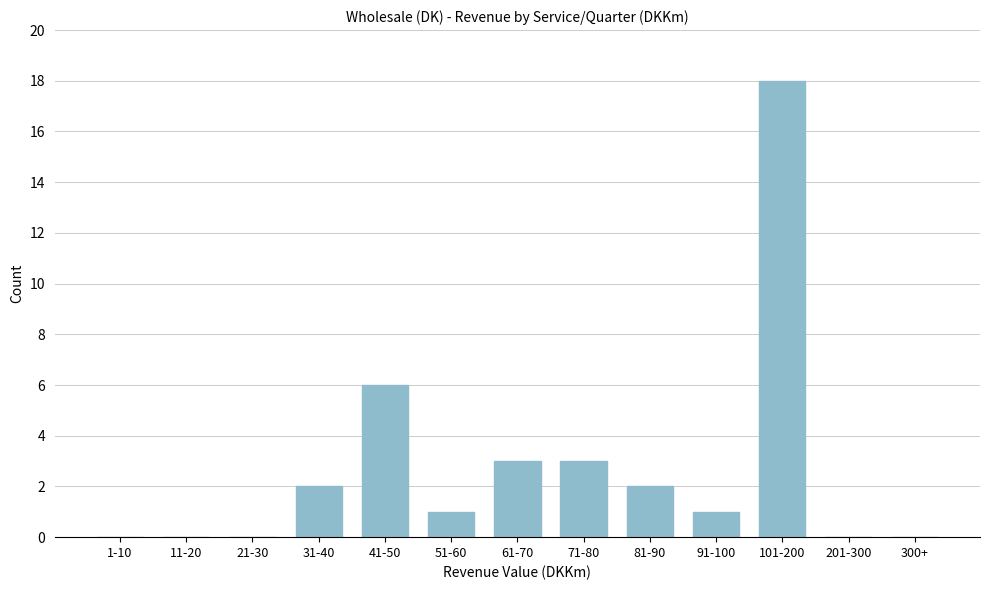

Reading left to right, transcribe all the data shown in this chart.

1-10=0	11-20=0	21-30=0	31-40=2	41-50=6	51-60=1	61-70=3	71-80=3	81-90=2	91-100=1	101-200=18	201-300=0	300+=0